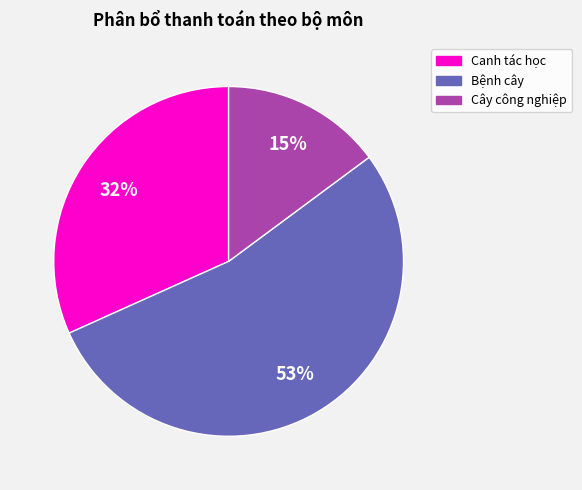

How many slices are in this pie chart?

3